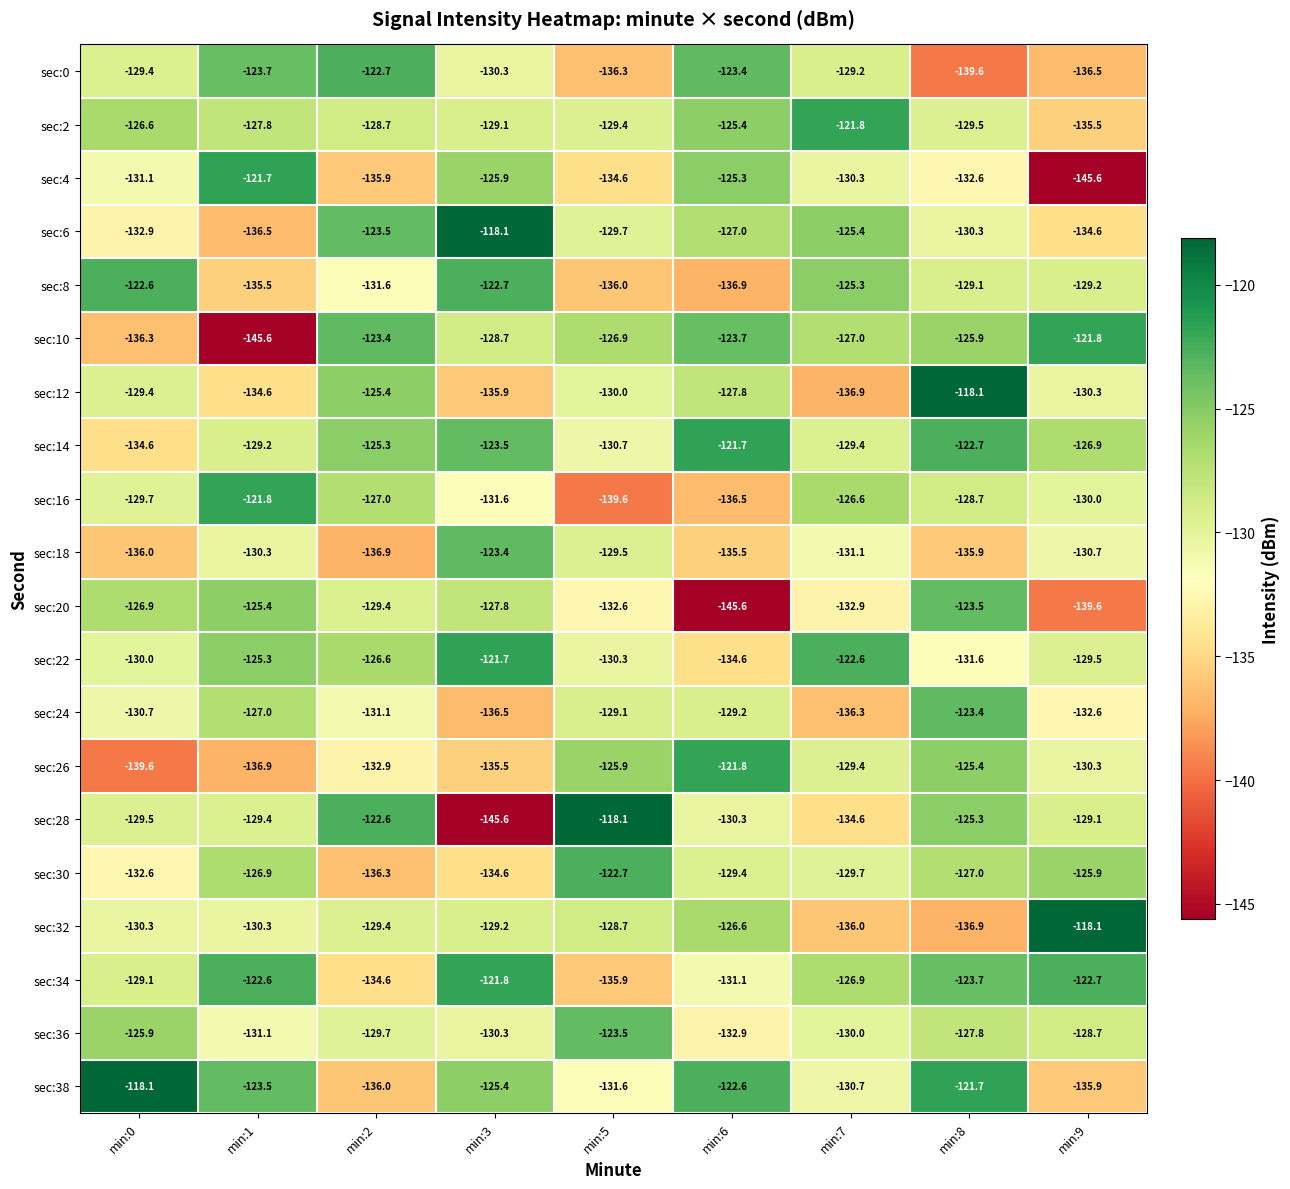

Is the value of sec:8 at min:3 greater than the value of sec:2 at min:5?

Yes